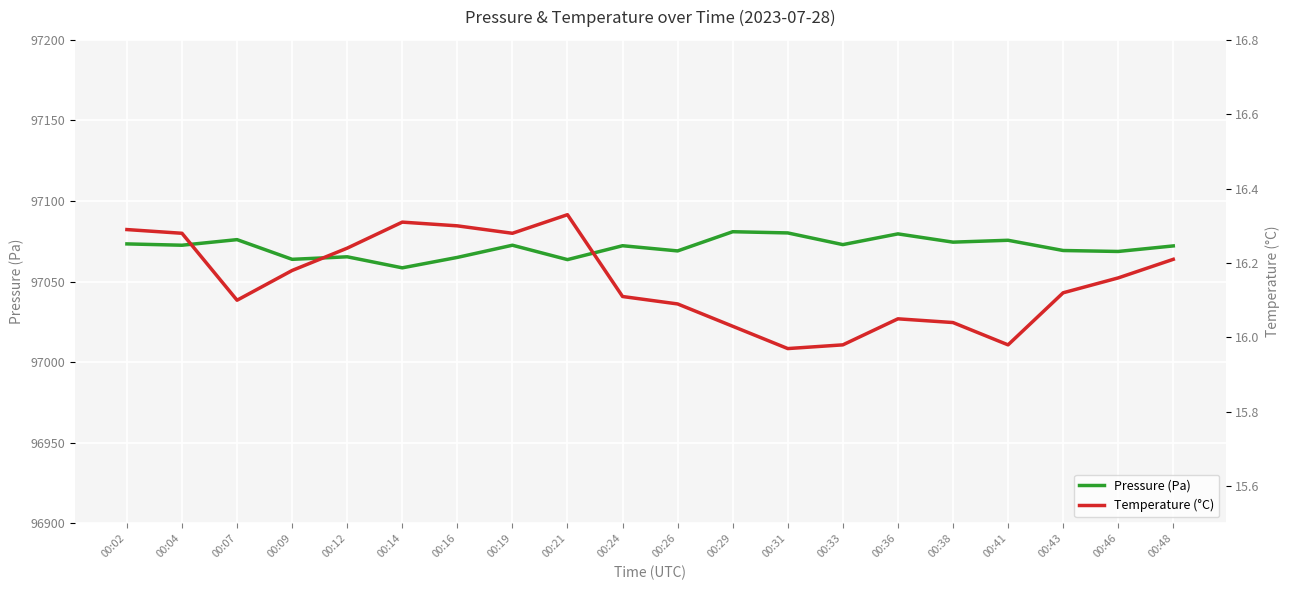

True or false: temperature has more than 1 interior local peaks.

True